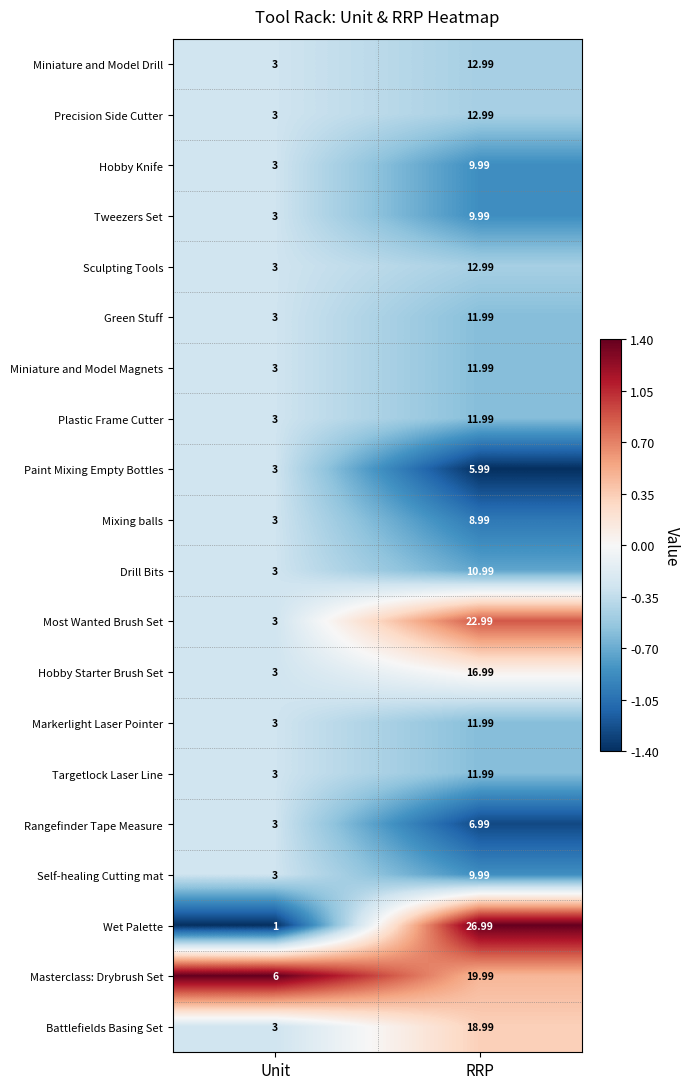

At which category is the sum across all series the highest?

RRP